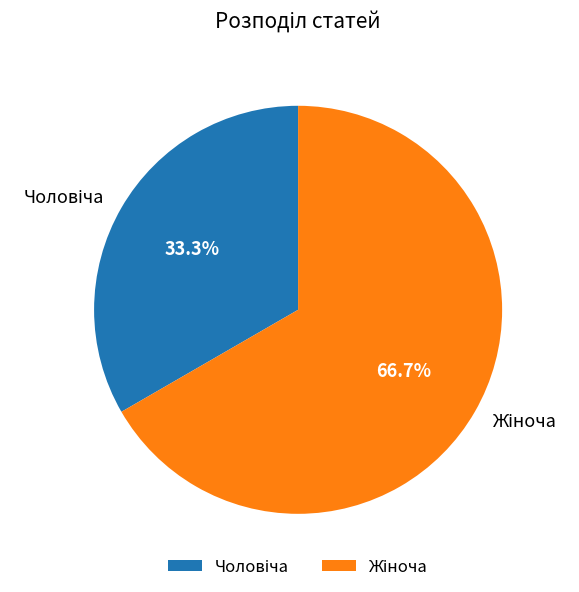

Is there a majority slice in this chart?

Yes